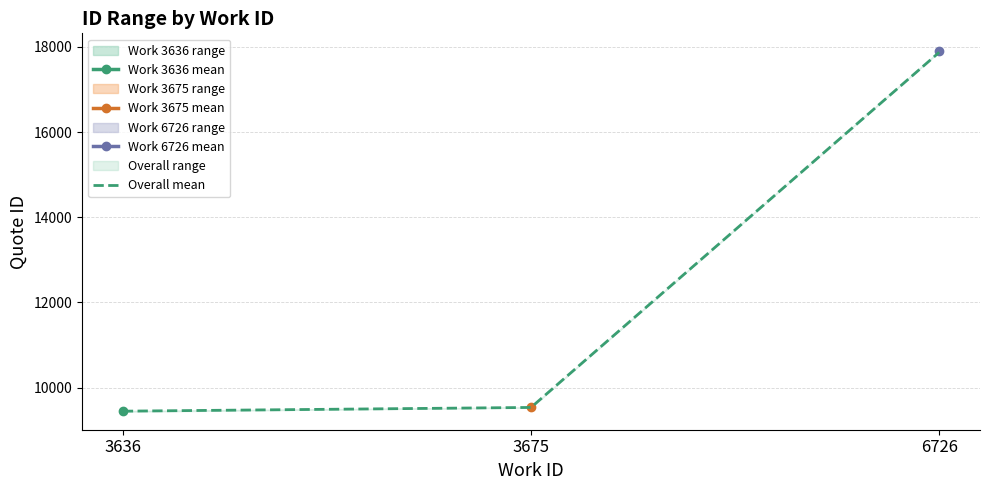

Which has a higher value, 6726 or 3636?

6726